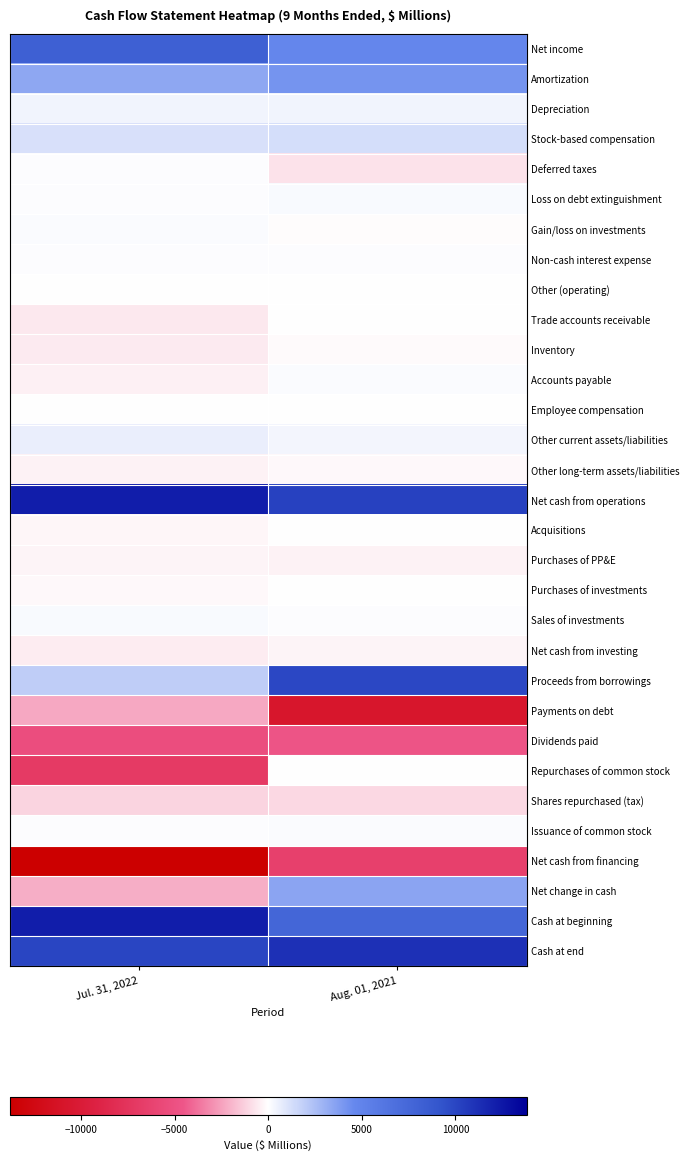

How many series are shown in this chart?

31